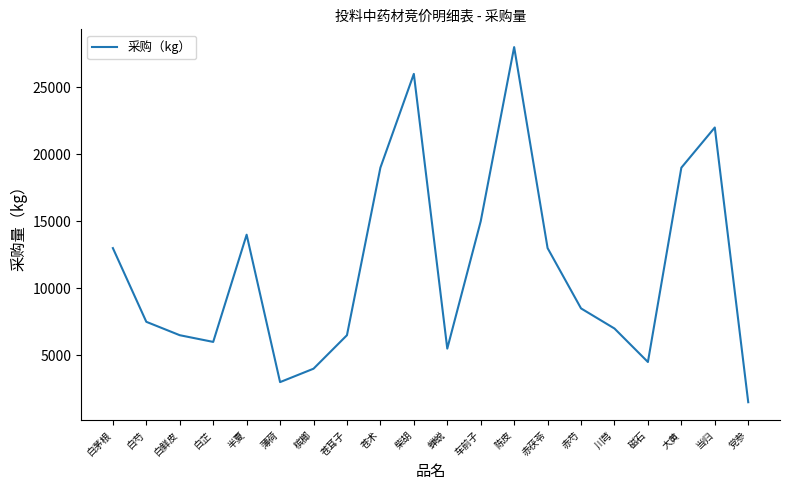

Between 党参 and 蝉蜕, which is larger?

蝉蜕